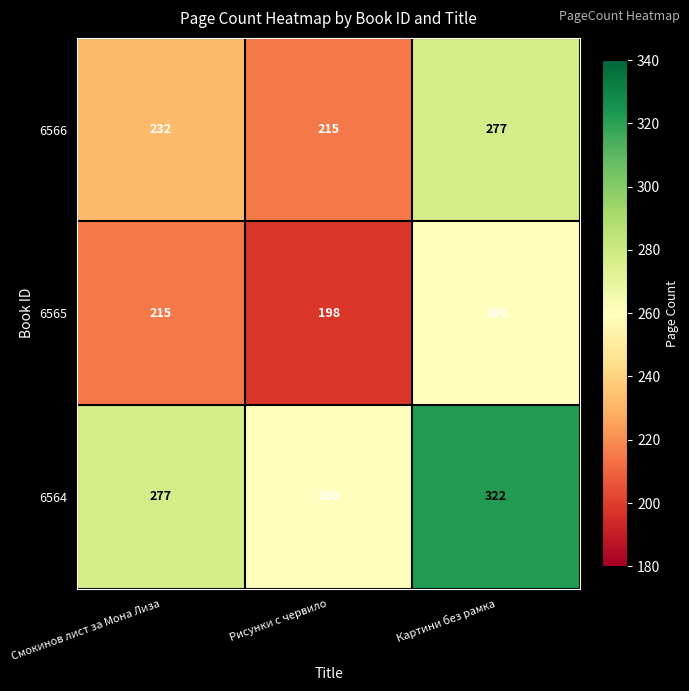

Which series has the largest total across all categories?

6564